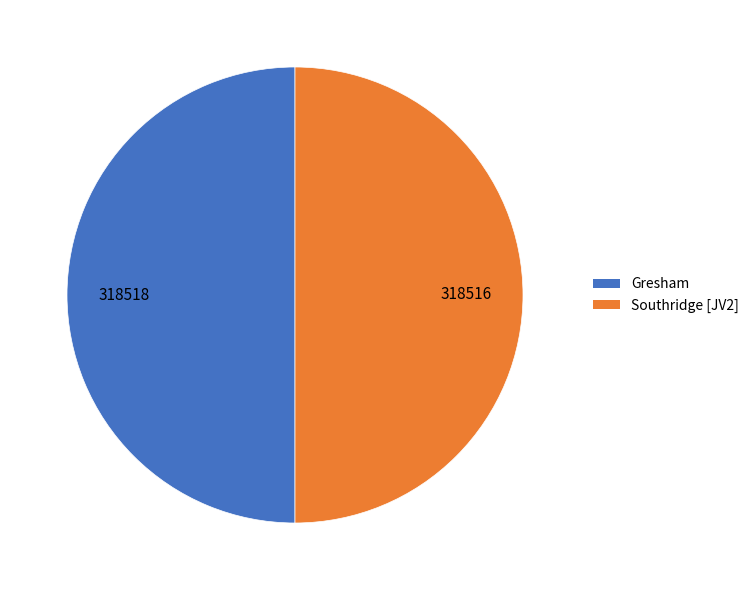

Is it true that Gresham is 50% of the pie?

True